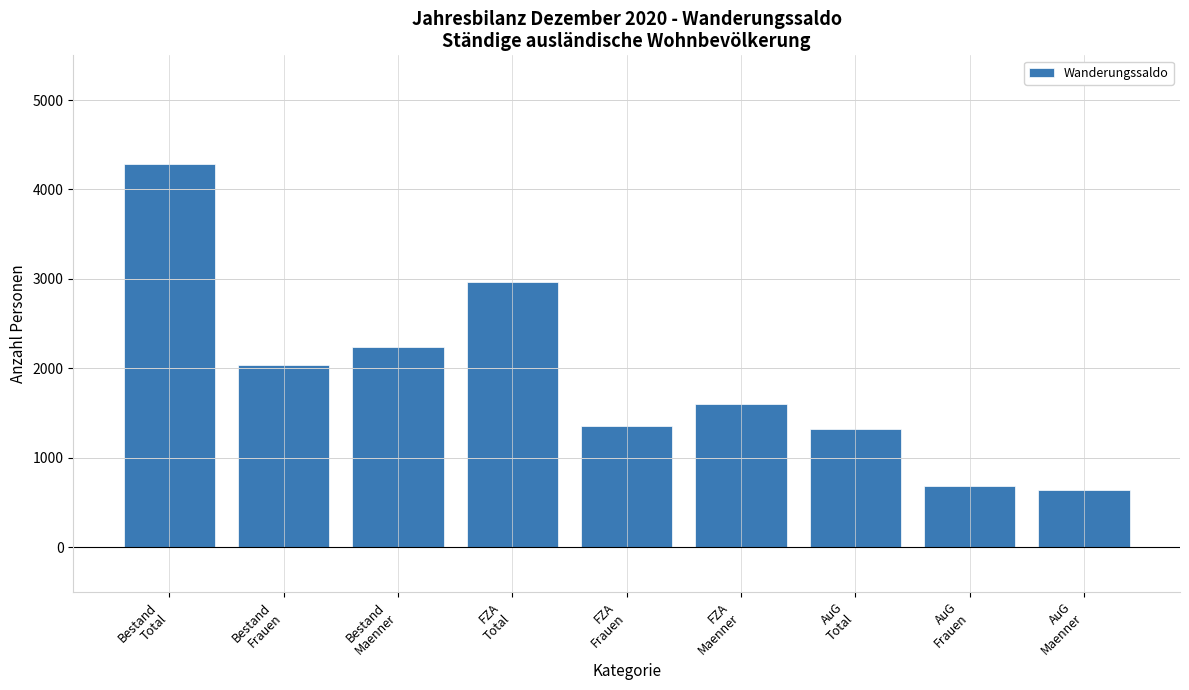

What is the ratio of the value at Bestand
Frauen to the value at AuG
Maenner?

3.2